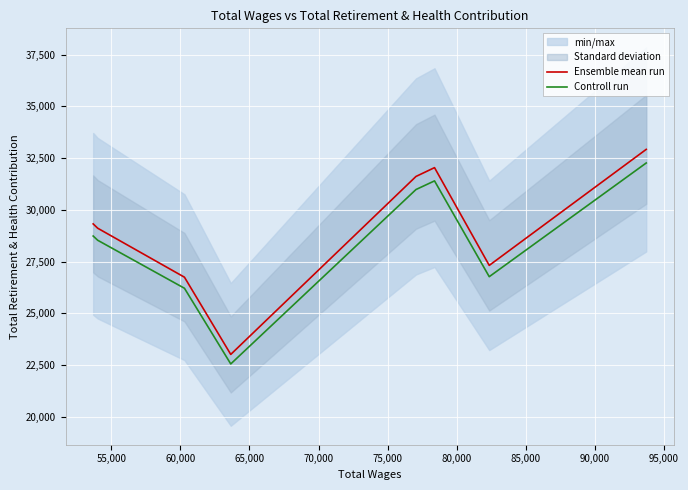

Which series has the largest range (max minus min)?

Ensemble mean run